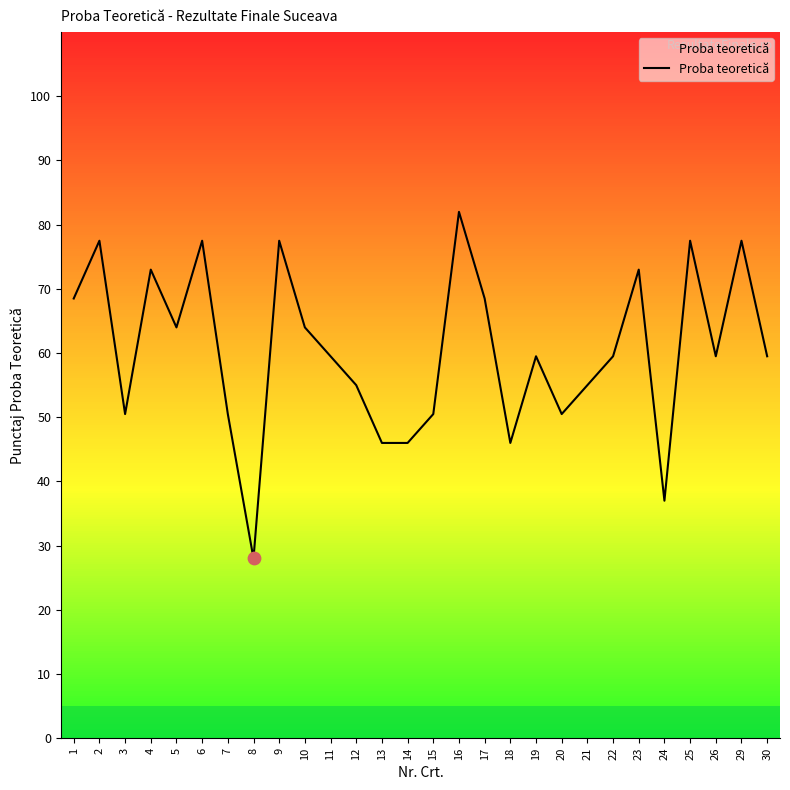

What is the change in value from 1 to 26?

-9.0